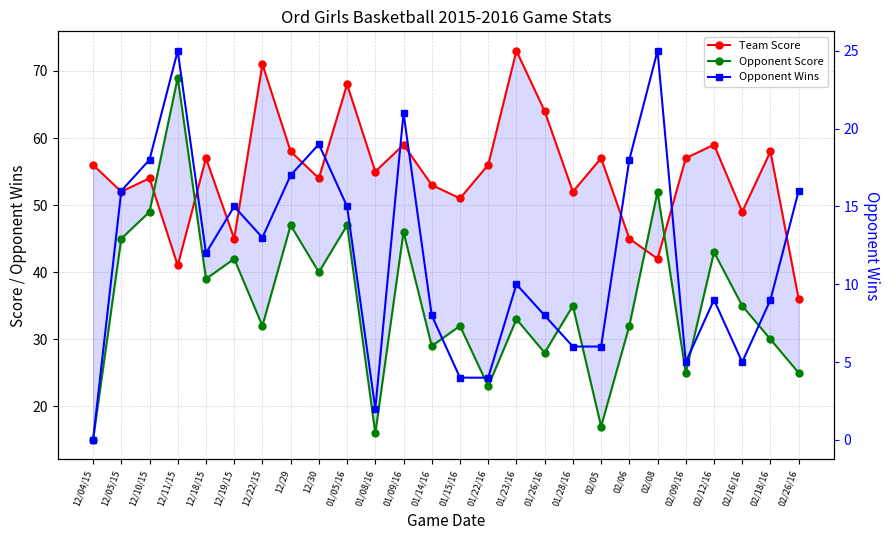

True or false: Opponent Wins has more than 1 interior local peaks.

True